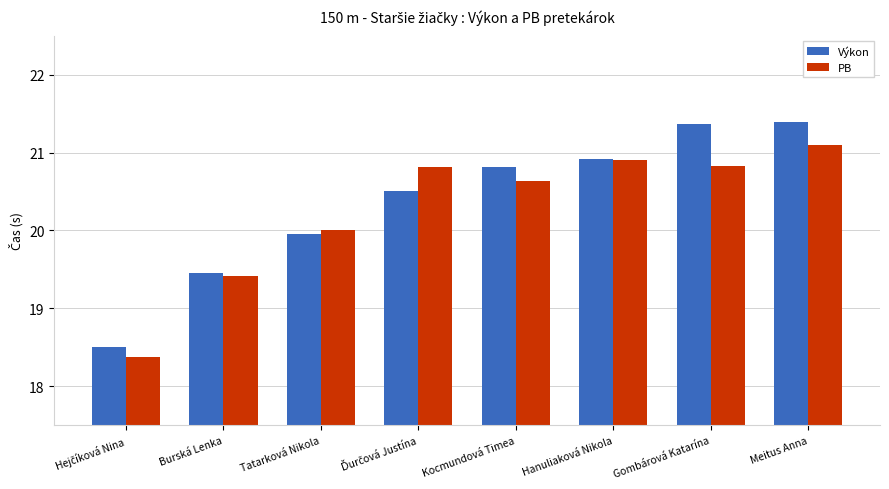

What is the highest value of the PB series?

21.1